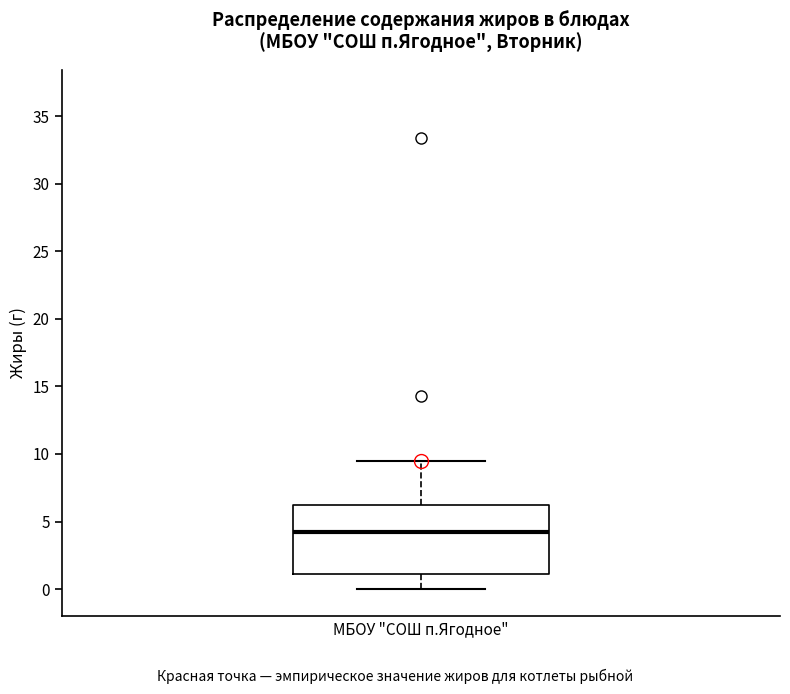

Transcribe this box plot: give where the median line is, the range the box spans, and where the two whiskers end, as read against the y-axis. The values are not printed on the chart, so give them approximately, as read against the axis.

median 4.0, box 1.0 to 6.0, whiskers 0.0 to 9.5